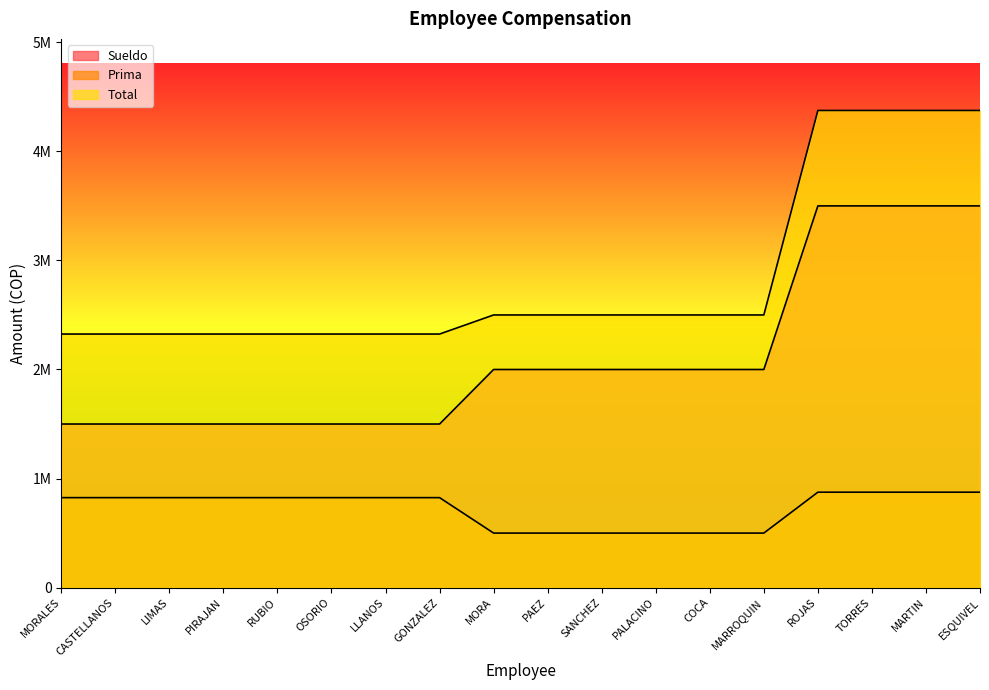

What is the highest value of the Total series?

4375000